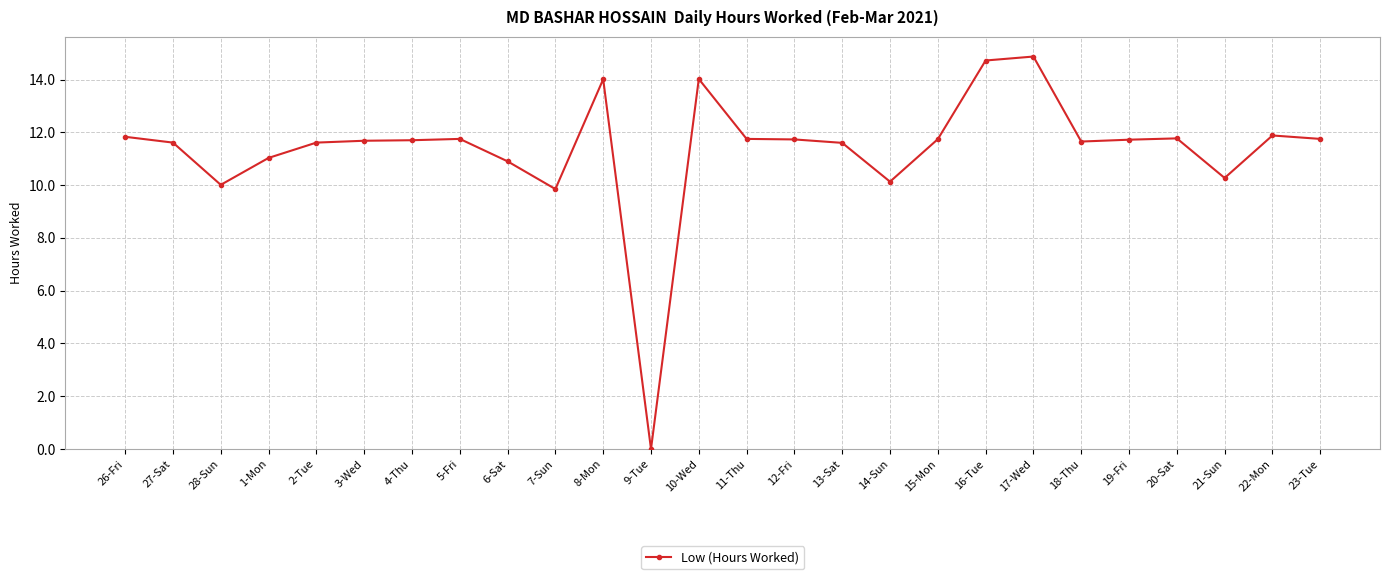

What is the sum of the values at 6-Sat and 19-Fri?

22.6